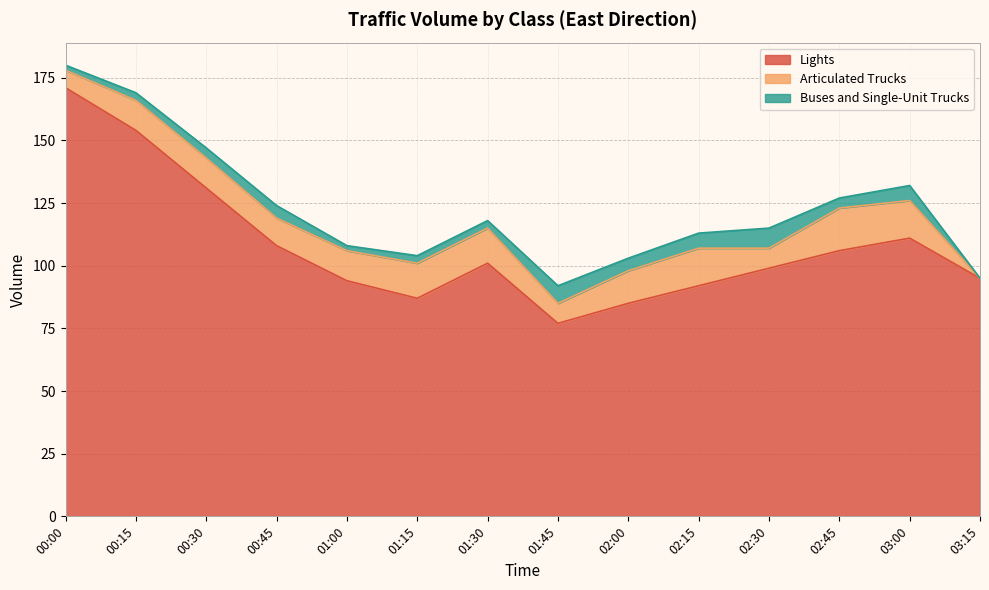

Reading right to left, what are all the values shown in this chart?

Lights: 95	111	106	99	92	85	77	101	87	94	108	131	154	171
Articulated Trucks: 0	15	17	8	15	13	8	14	14	12	11	12	12	7
Buses and Single-Unit Trucks: 0	6	4	8	6	5	7	3	3	2	5	4	3	2